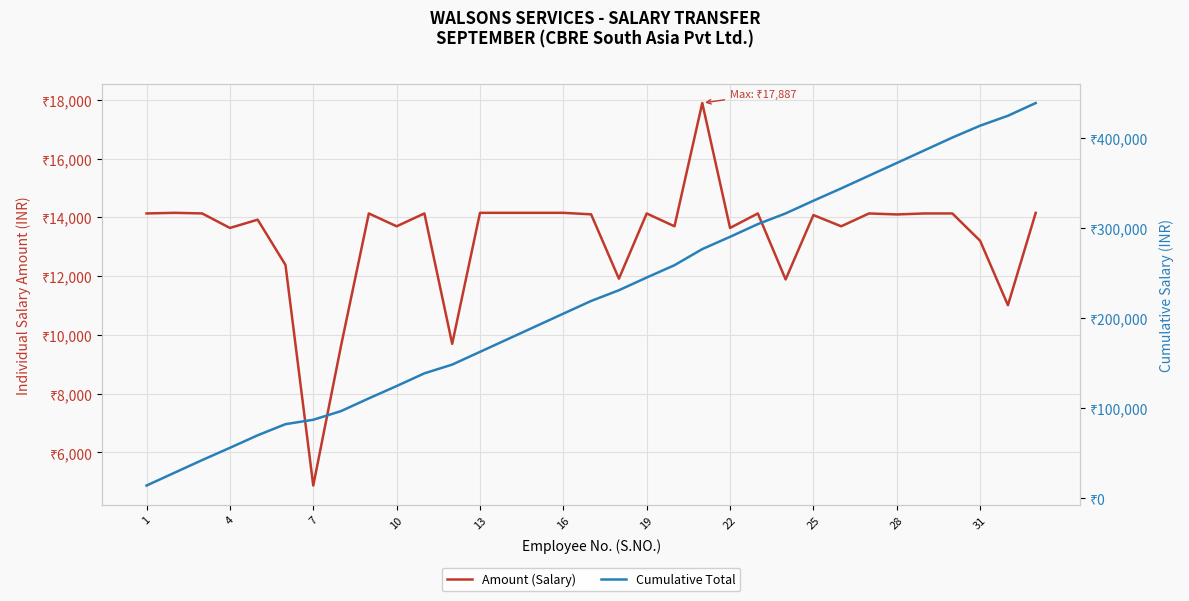

True or false: Cumulative Total has more than 0 interior local peaks.

False